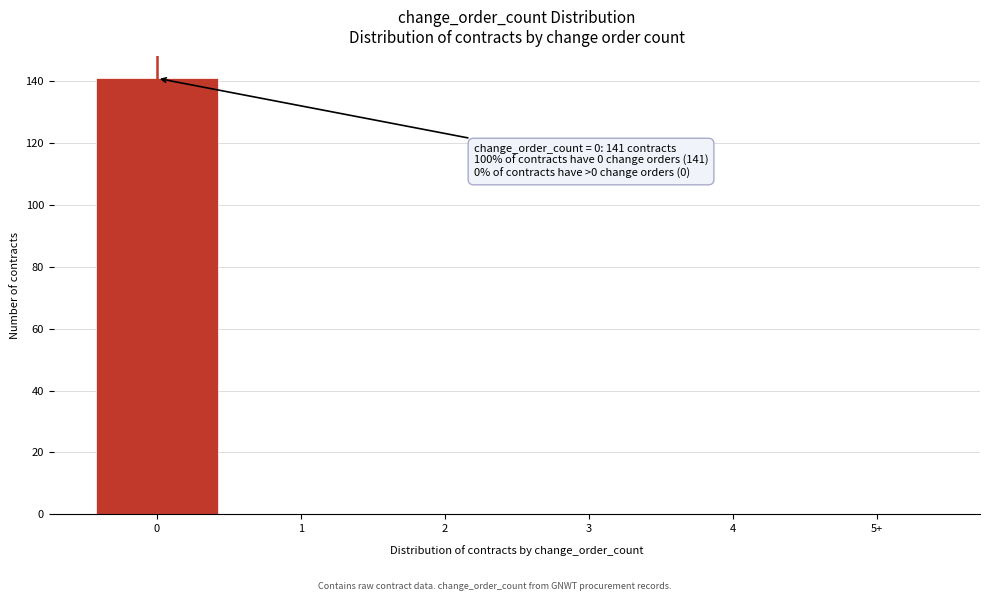

Reading right to left, transcribe all the data shown in this chart.

5+=0	4=0	3=0	2=0	1=0	0=141